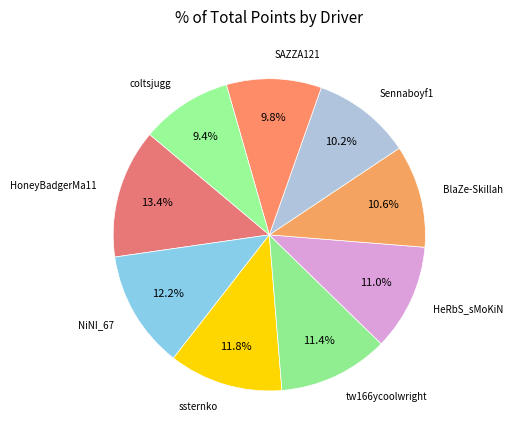

Count the number of slices in the pie.

9